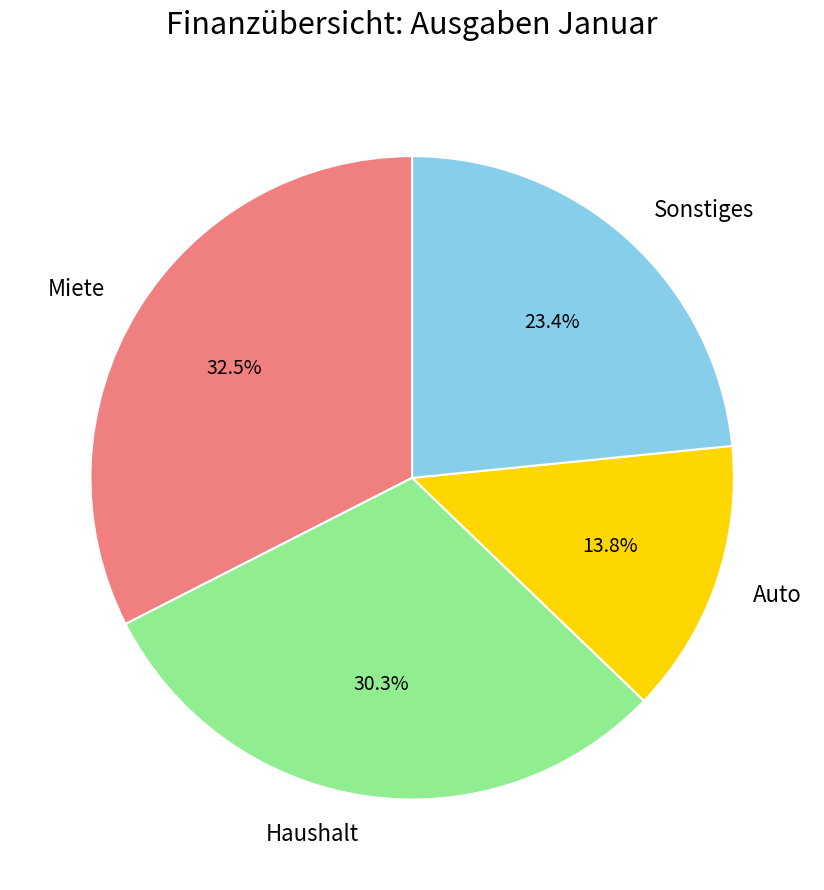

Which category has the biggest portion of the pie?

Miete